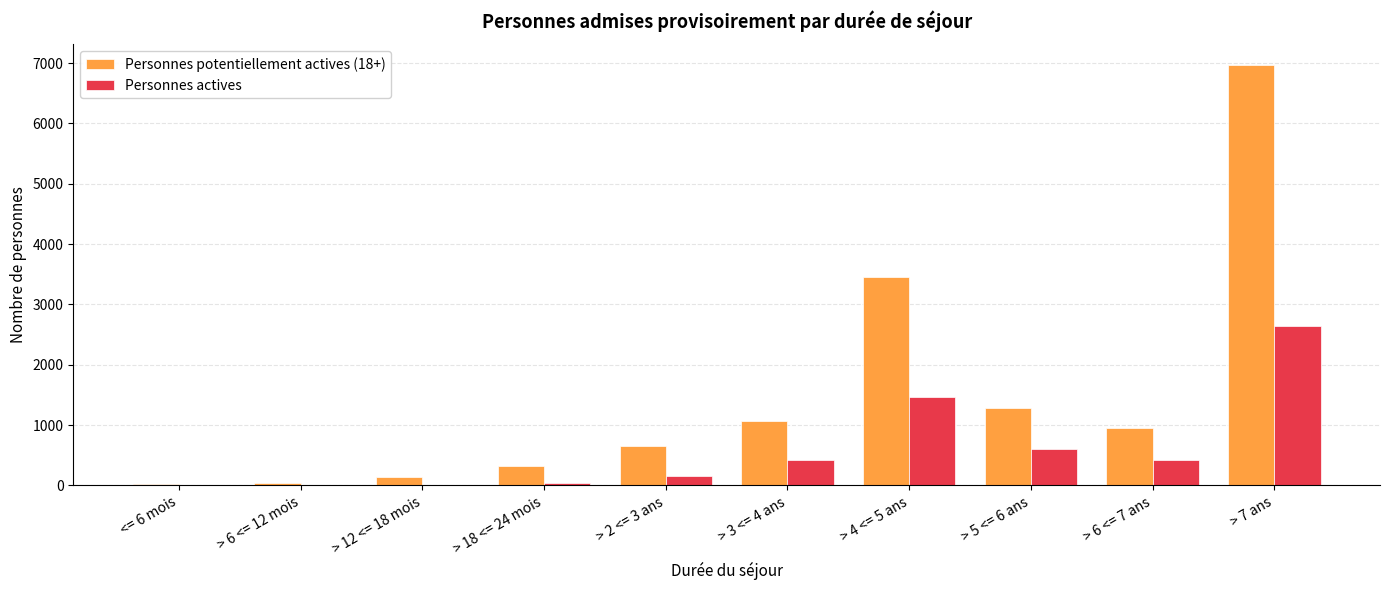

Which category has the highest value in the Personnes potentiellement actives (18+) series?

> 7 ans